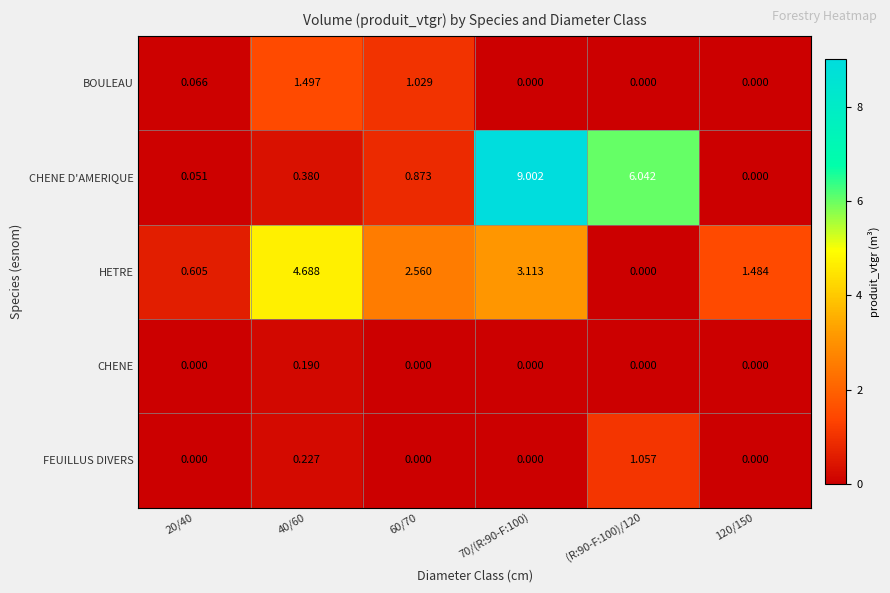

Rank the series at 40/60 from lowest to highest value.

CHENE, FEUILLUS DIVERS, CHENE D'AMERIQUE, BOULEAU, HETRE